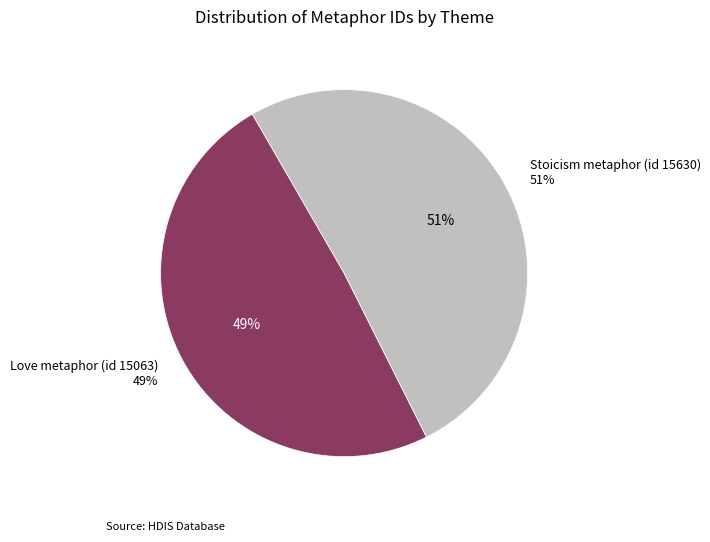

Combined, what portion of the pie is Stoicism metaphor (id 15630) and Love metaphor (id 15063)?

100.0%